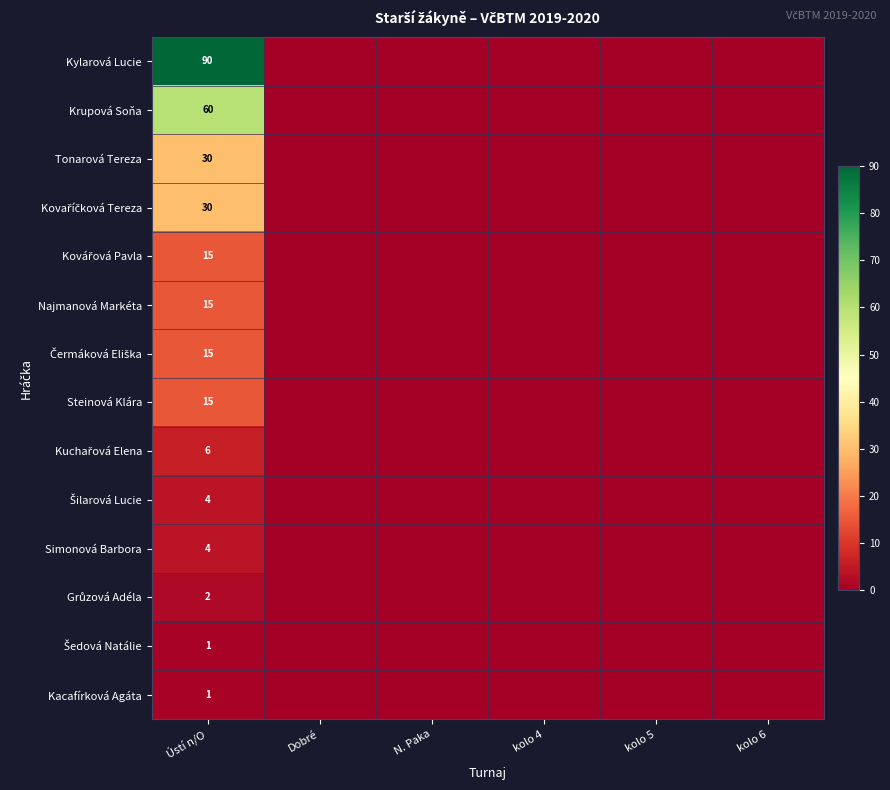

What is the difference between the highest and lowest values at Ústí n/O?

89